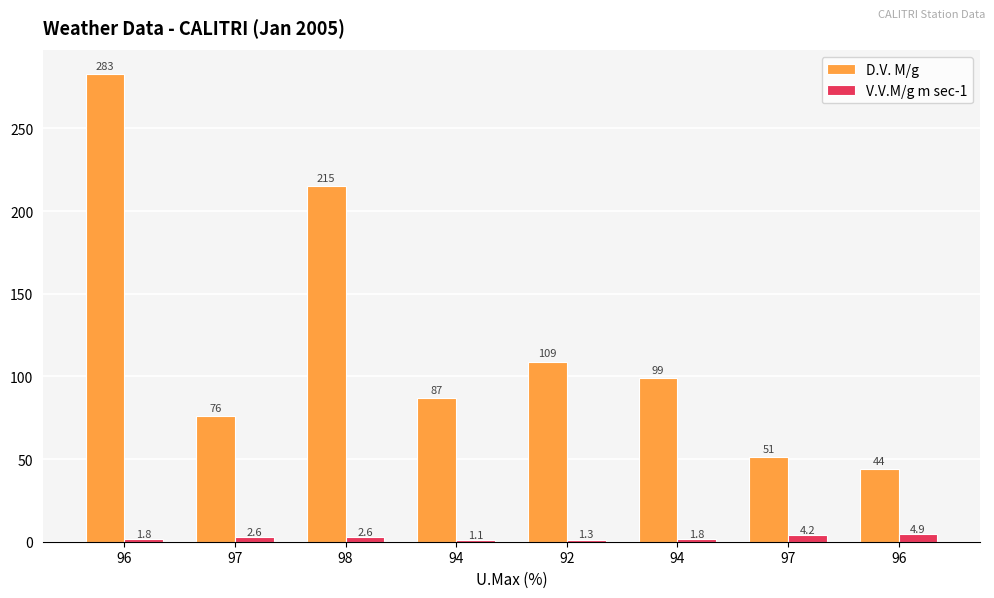

At 96, list the series in order from smallest to largest.

V.V.M/g m sec-1, D.V. M/g